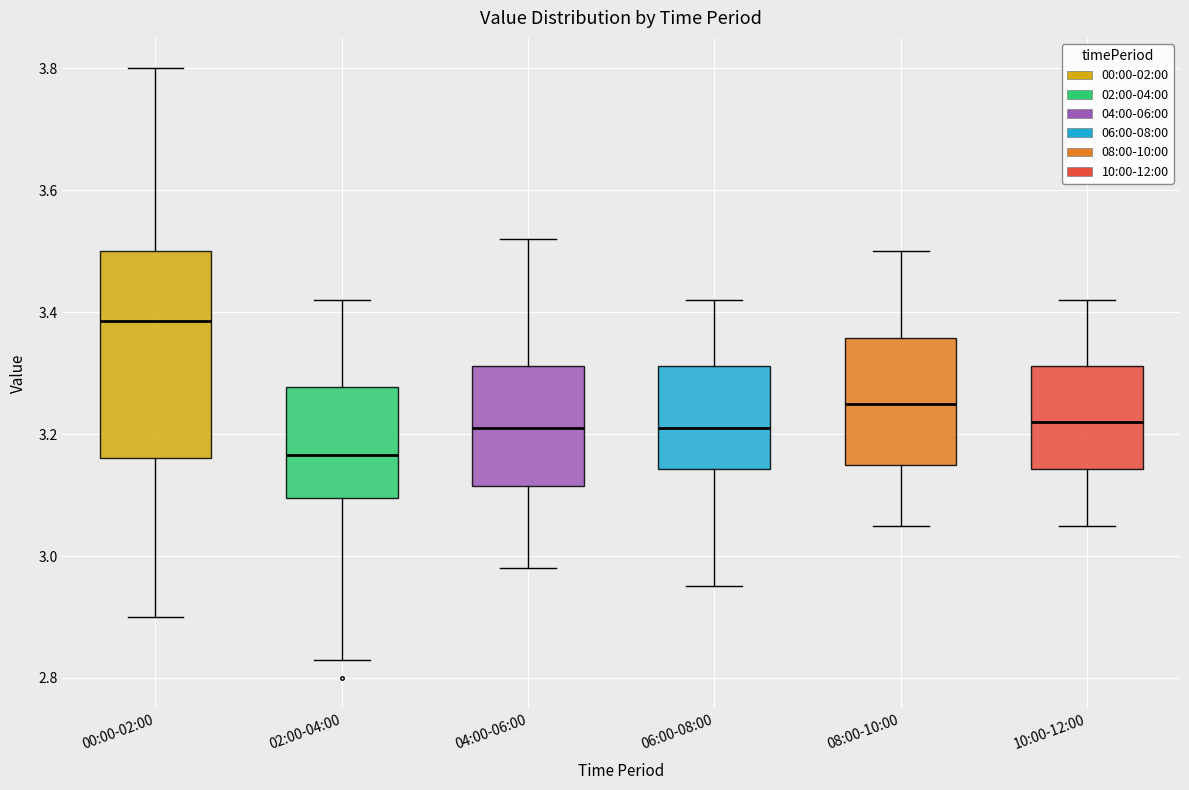

Where is the upper edge of the box for 06:00-08:00 on the y-axis? The values are not printed on the chart, so give them approximately, as read against the axis.

3.32